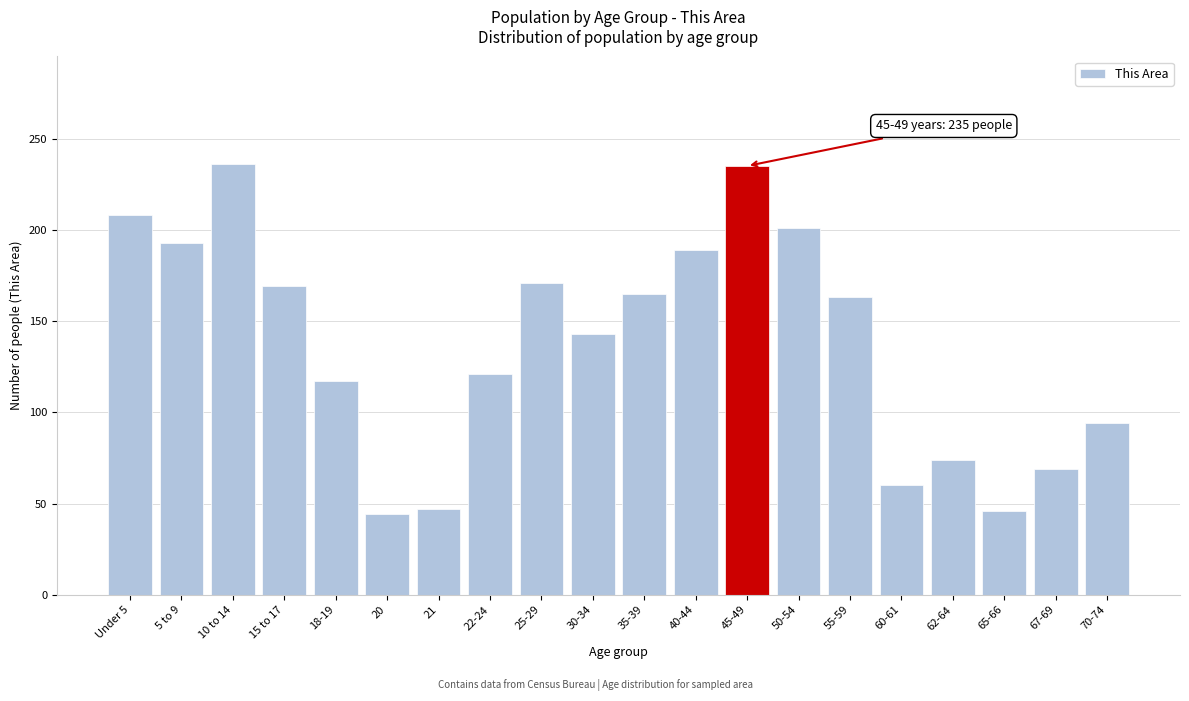

At which label is the value closest to 140?

30-34